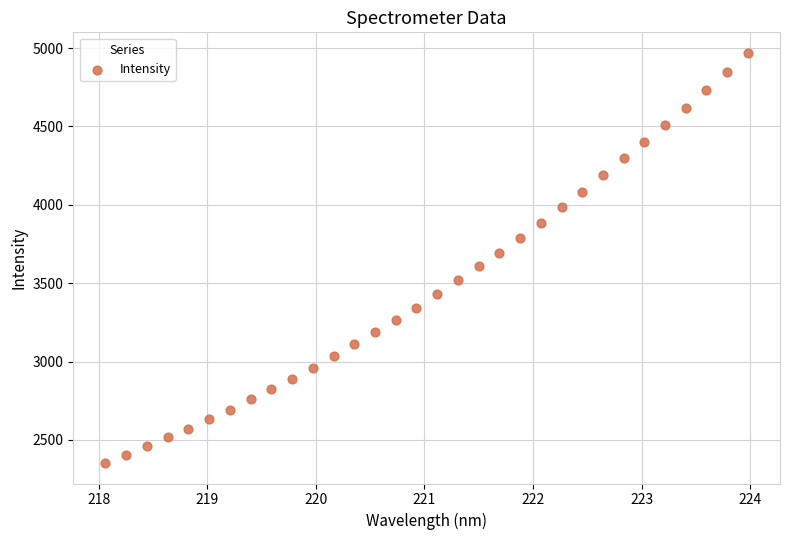

What is the range of Y values (max minus min)?

2617.2